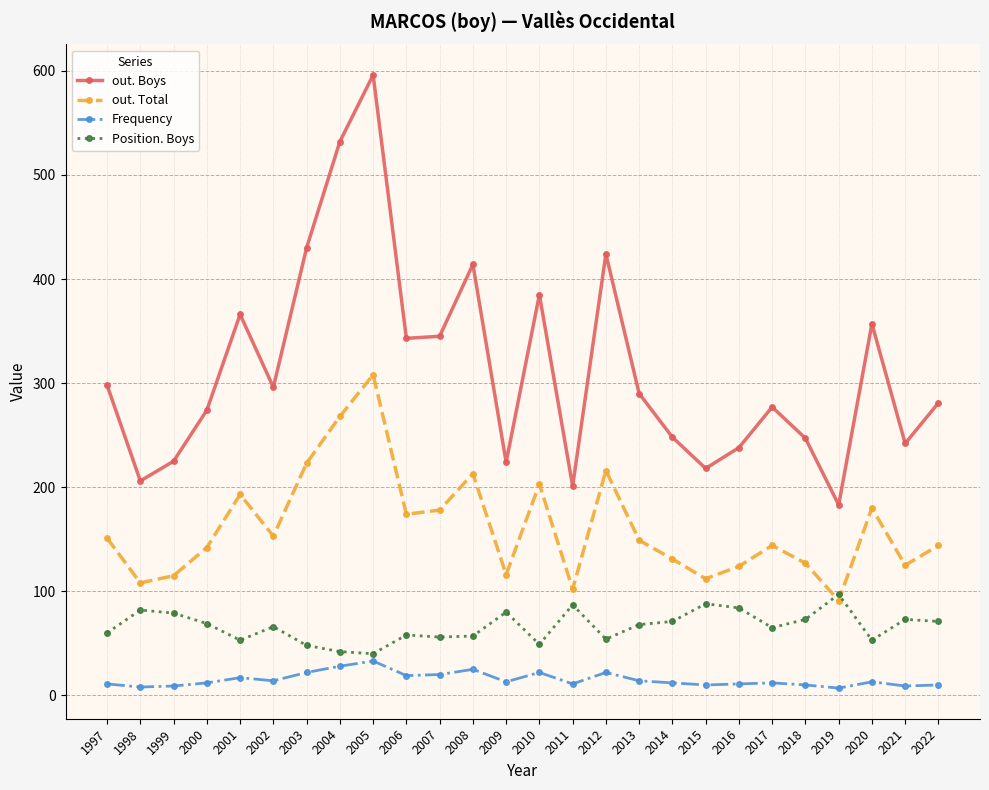

Between 2010 and 2020, which series saw the biggest shift?

out. Boys